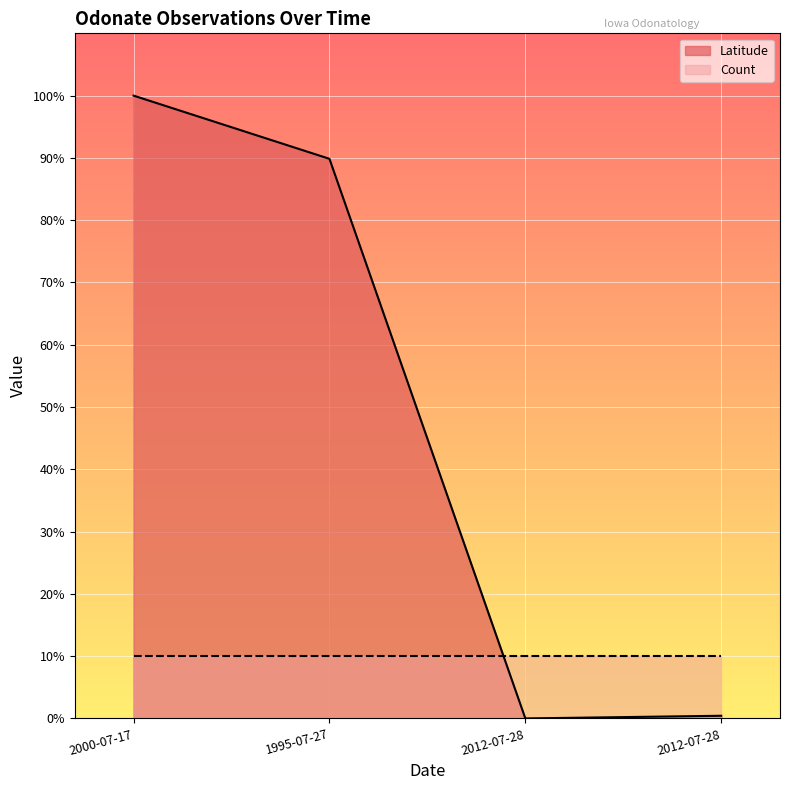

Is it true that the value at 2012-07-28 is 0.3?

False